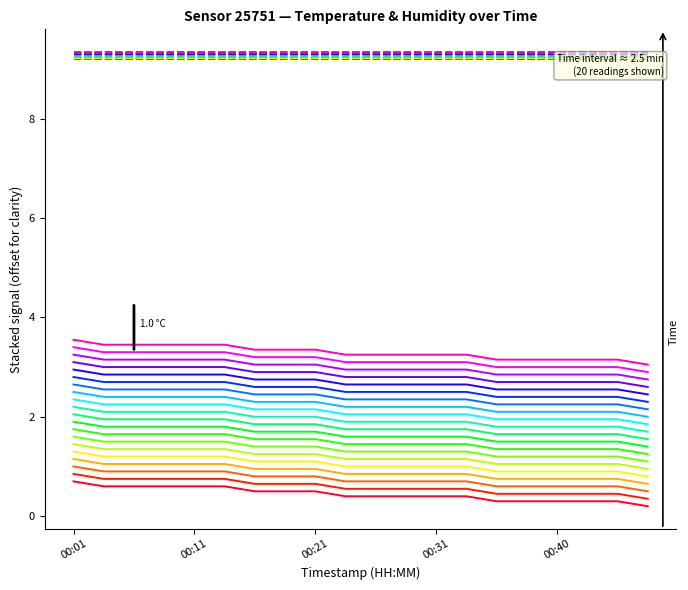

List the labels in order of value, largest first.

00:01, 00:04, 00:06, 00:09, 00:11, 00:13, 00:16, 00:18, 00:21, 00:23, 00:26, 00:28, 00:31, 00:33, 00:36, 00:38, 00:40, 00:43, 00:45, 00:48